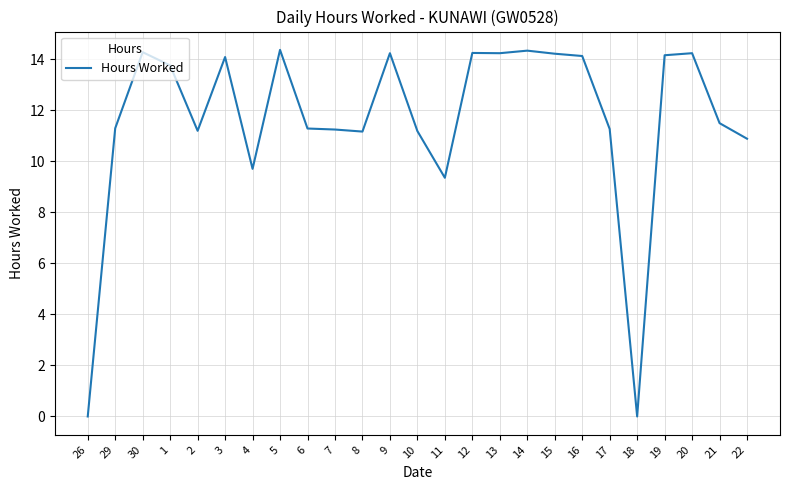

How many lines are shown in the chart?

1